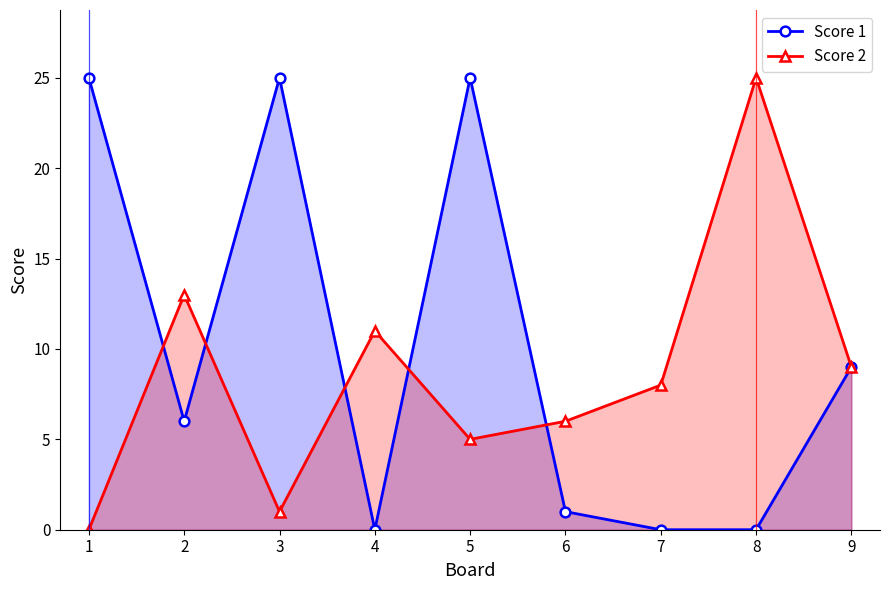

How many intersections are there between Score 2 and Score 1?

5